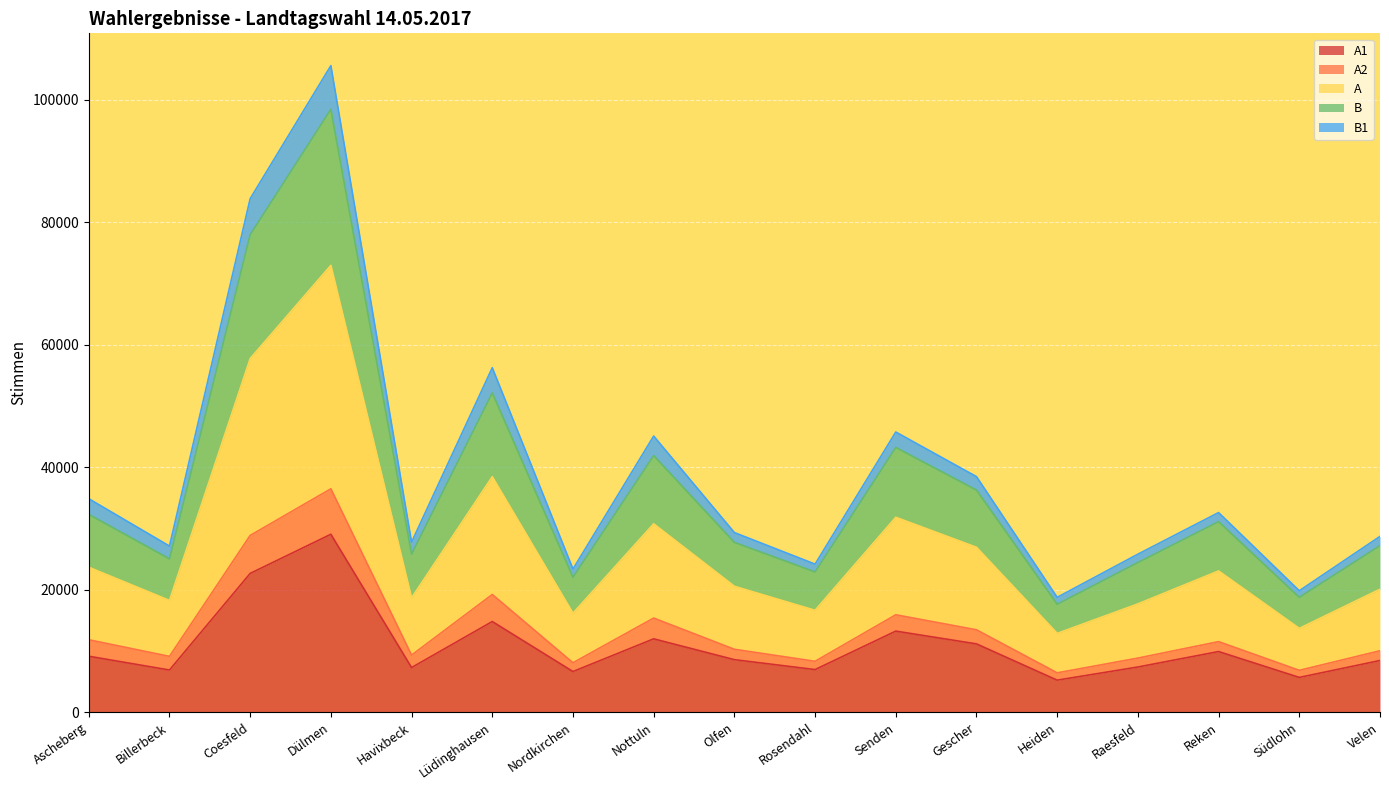

What are all the series names shown in the legend?

A1, A2, A, B, B1